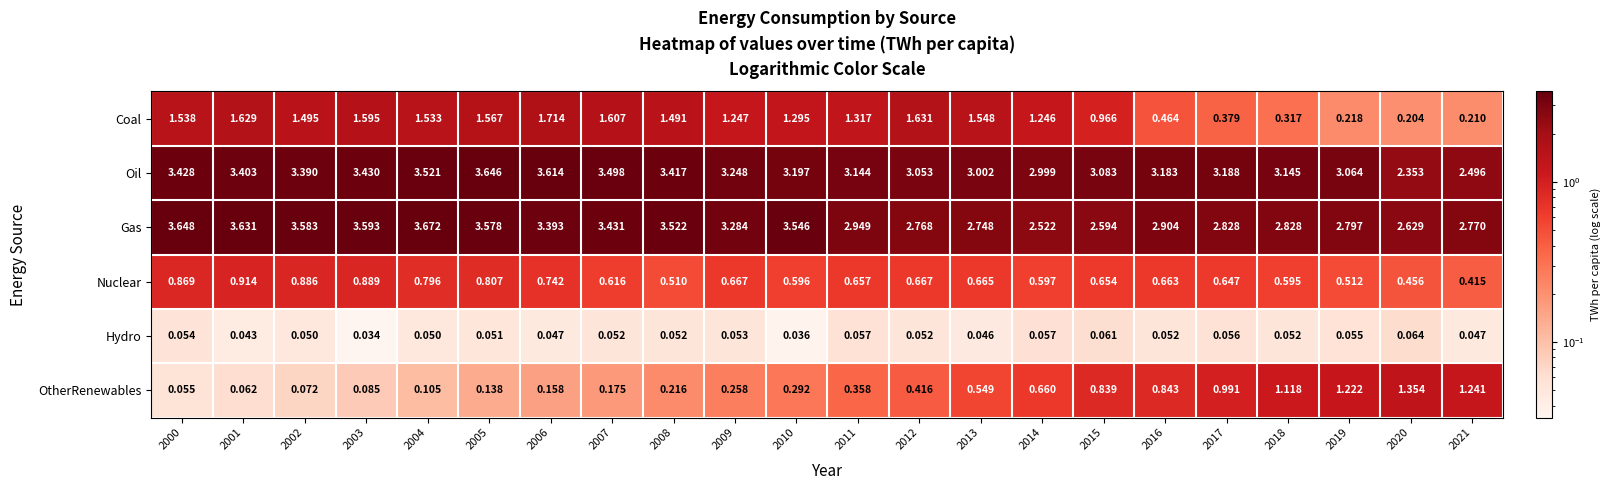

Rank the series at 2008 from lowest to highest value.

Hydro, OtherRenewables, Nuclear, Coal, Oil, Gas